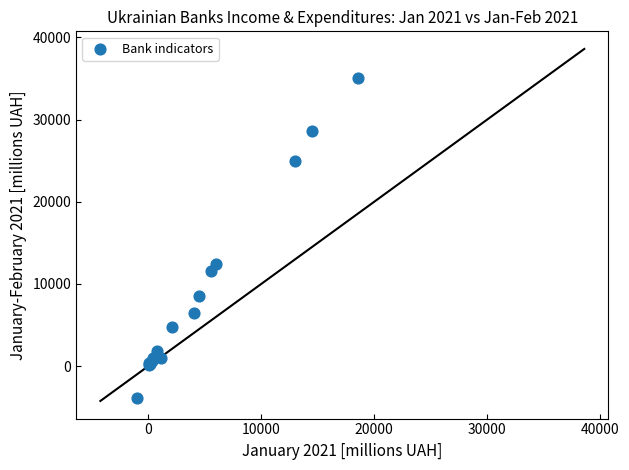

What Y value in the scatter plot is closest to 15616?

12379